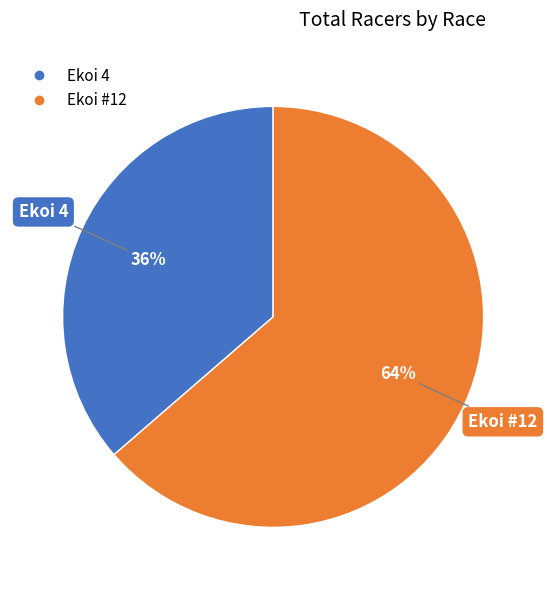

To the nearest percent, what is the combined percentage of Ekoi 4 and Ekoi #12?

100%